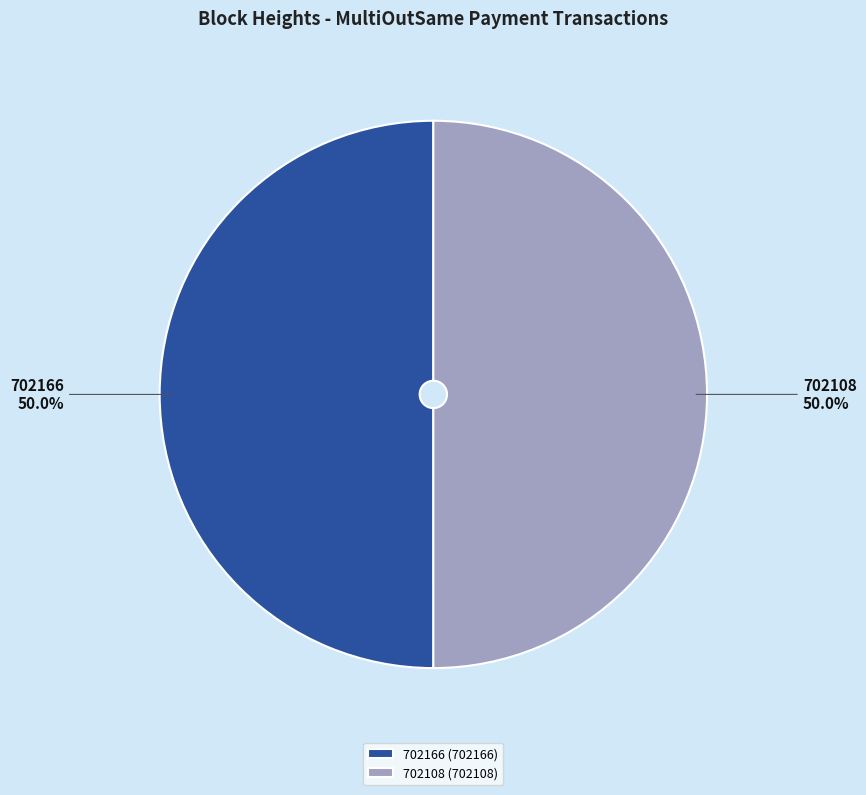

The 702166 slice represents 39% of the pie. True or false?

False